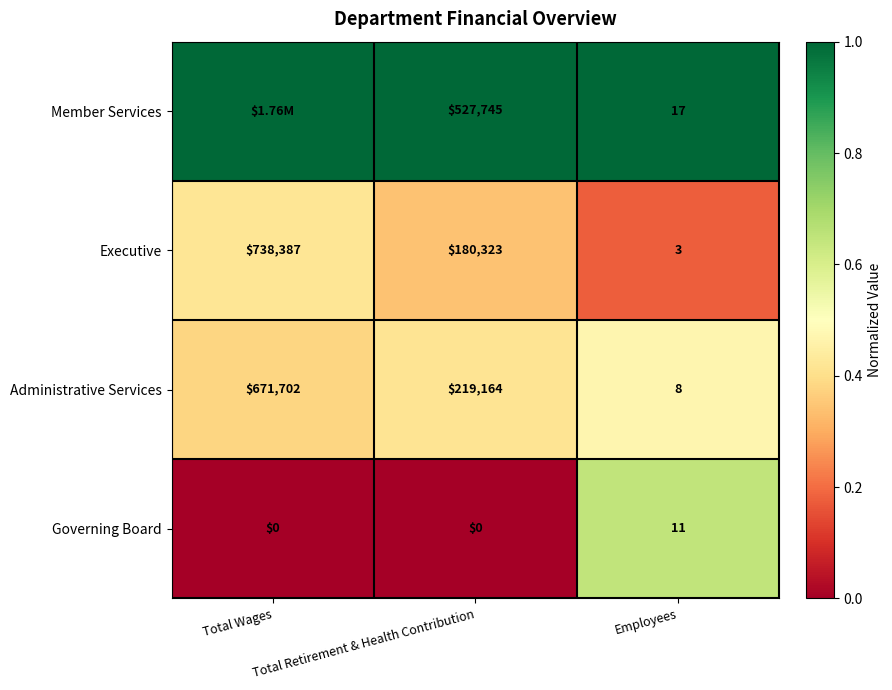

At how many categories does at least one series exceed 0?

3